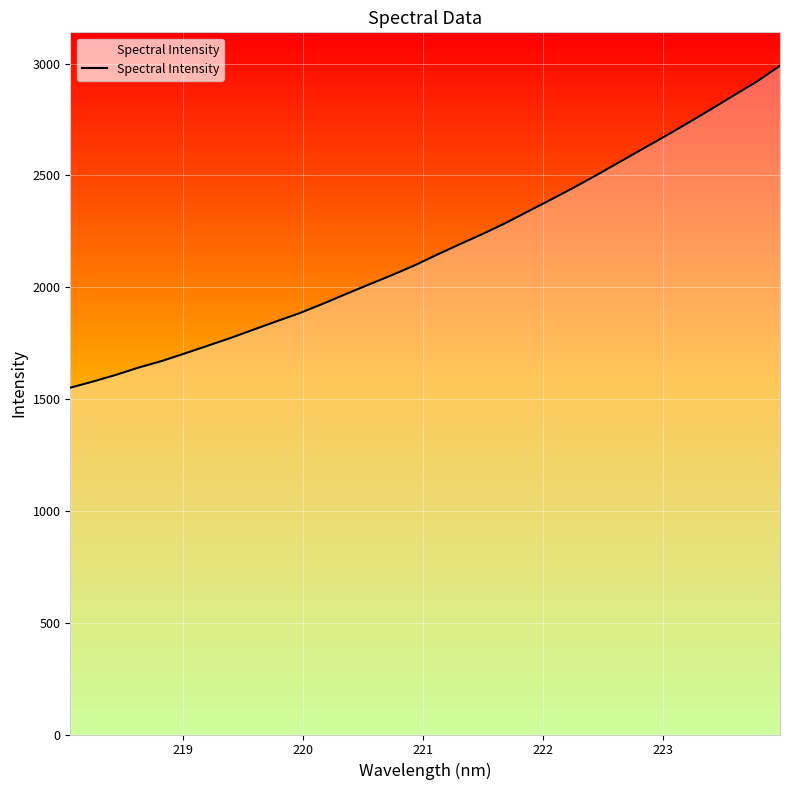

What is the minimum value shown in the chart?

1550.7